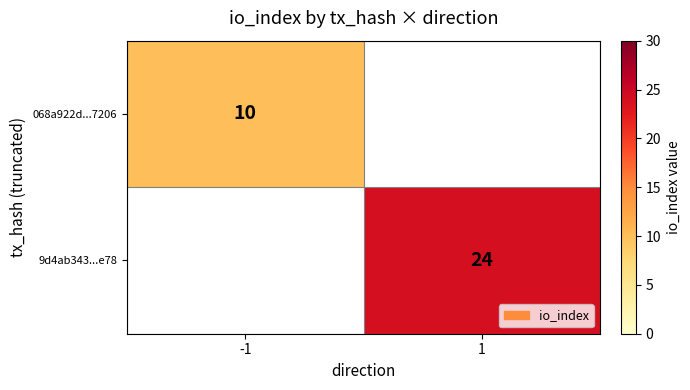

The value of 068a922d...7206 at -1 is 5. True or false?

False